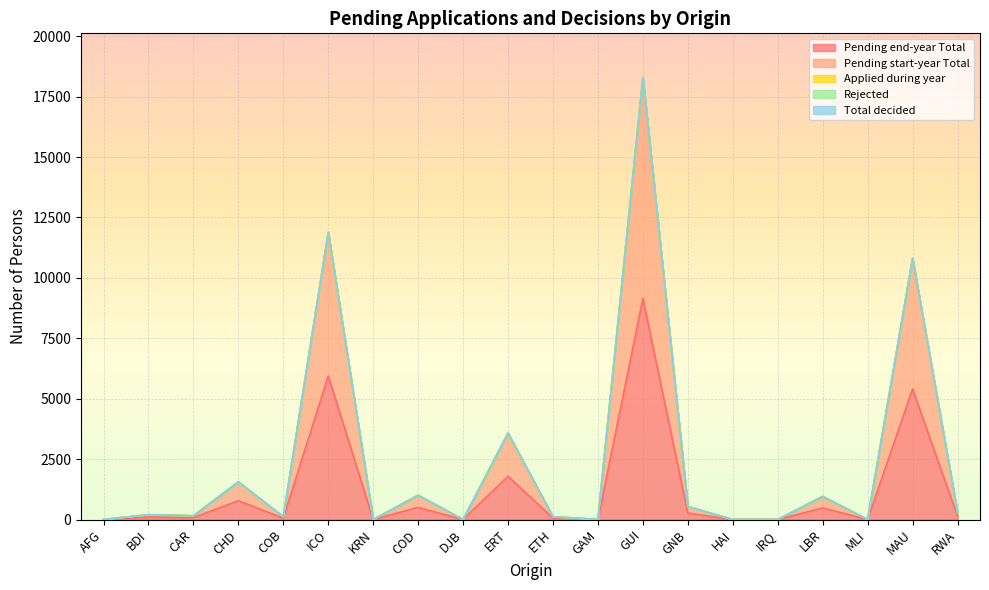

At which category does Applied during year reach its first local peak?

CAR